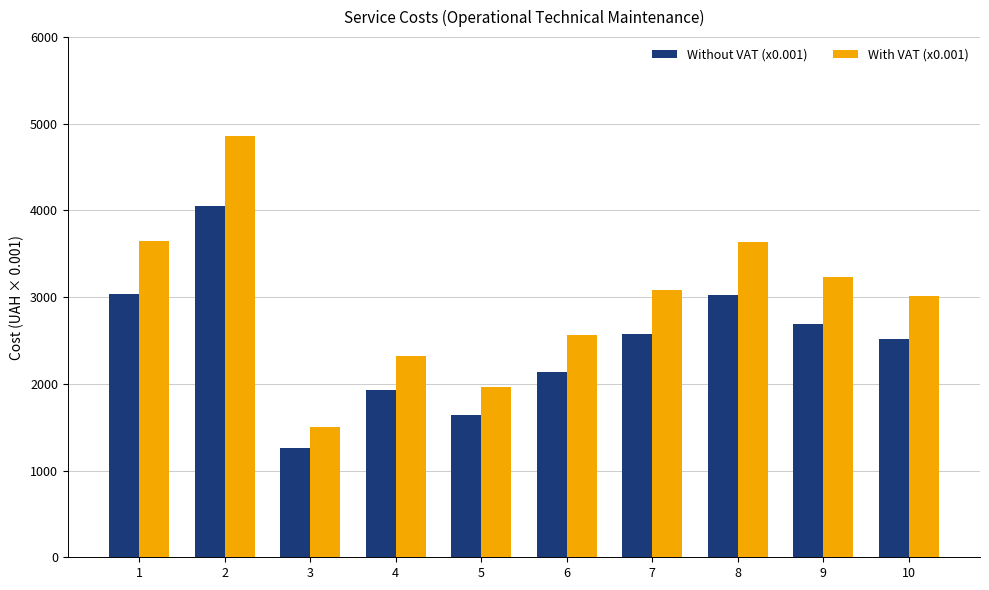

Is it true that Without VAT (x0.001) equals 1934.8 at 4?

True